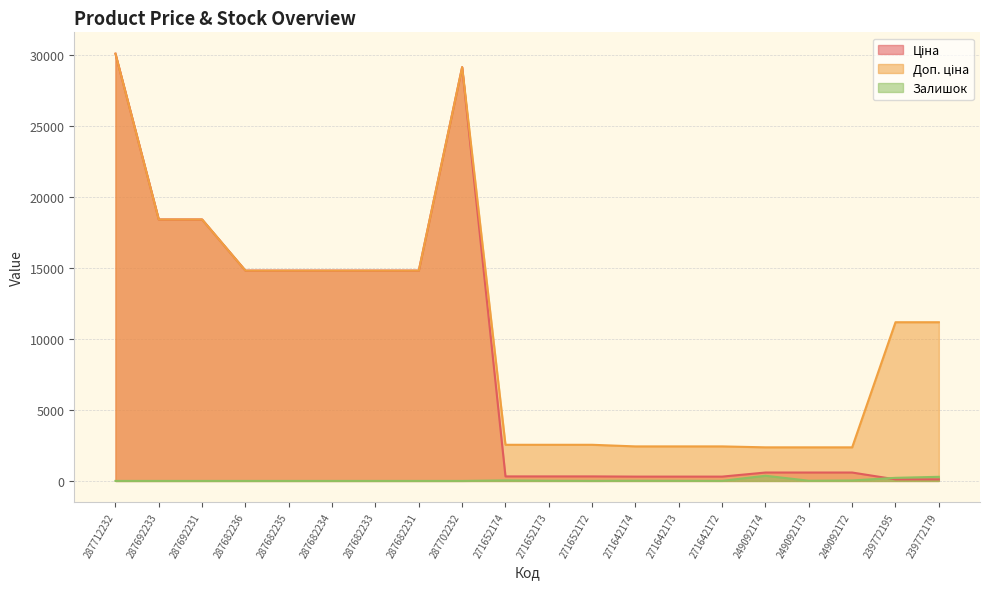

True or false: Ціна and Доп. ціна cross at least once.

False